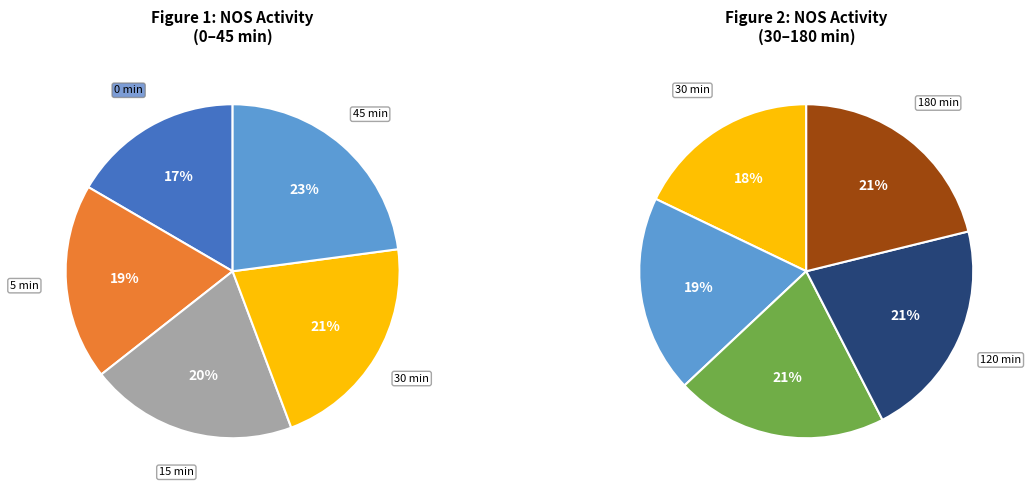

True or false: 15 min accounts for 1% of the total.

False